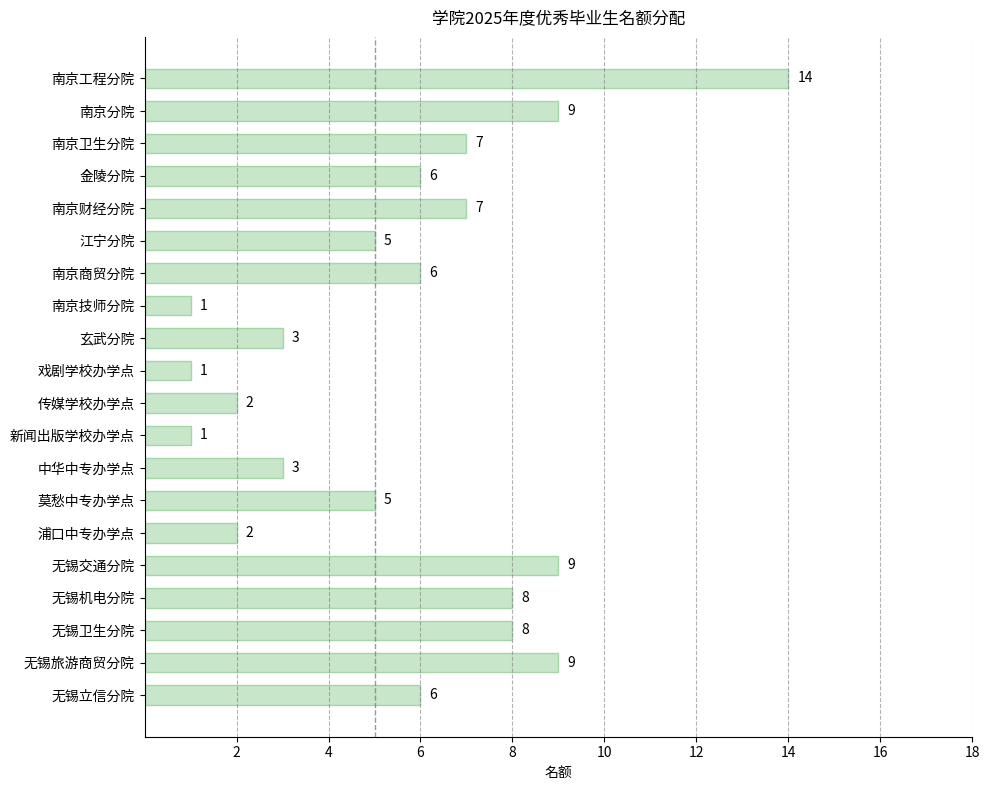

What is the label of the 5th bar from the bottom?

无锡交通分院